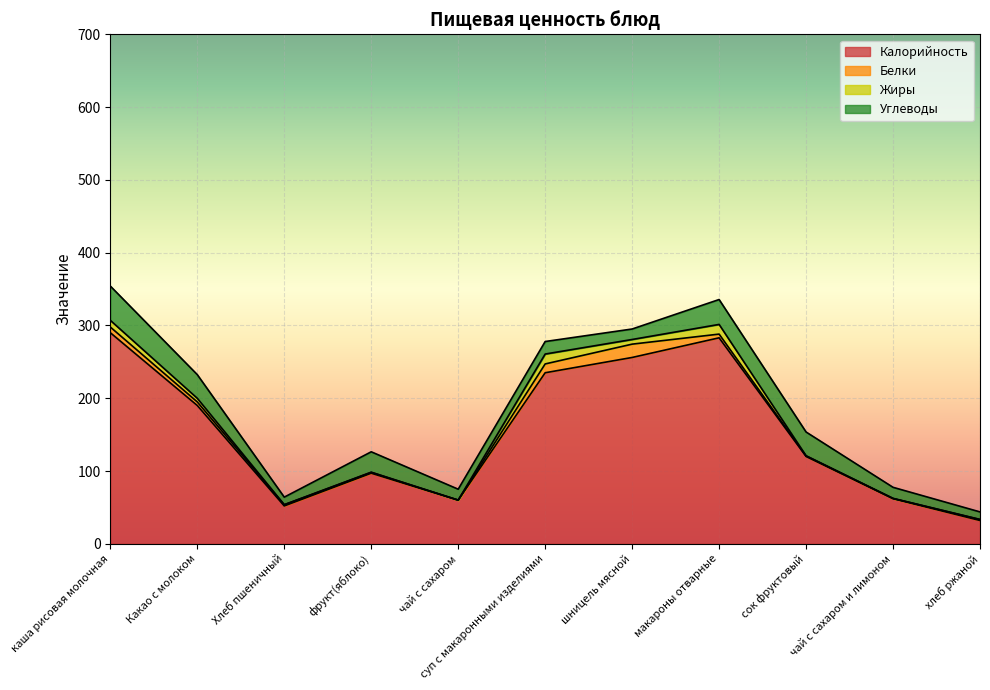

The Жиры series shows 0.1 at чай с сахаром и лимоном. True or false?

False